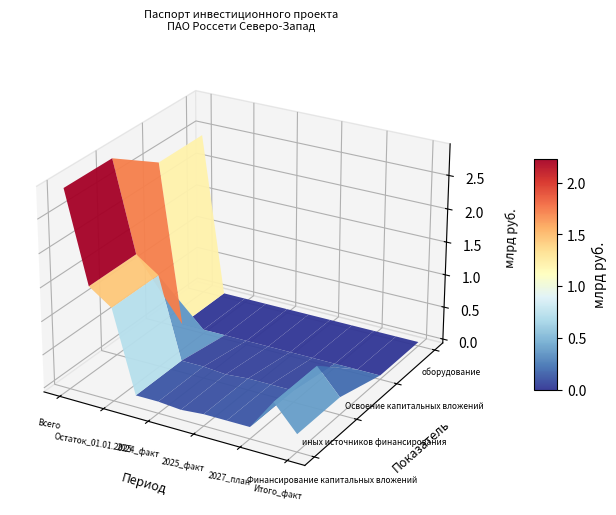

Between Итого_факт and Остаток_01.01.2025, which is larger?

Остаток_01.01.2025